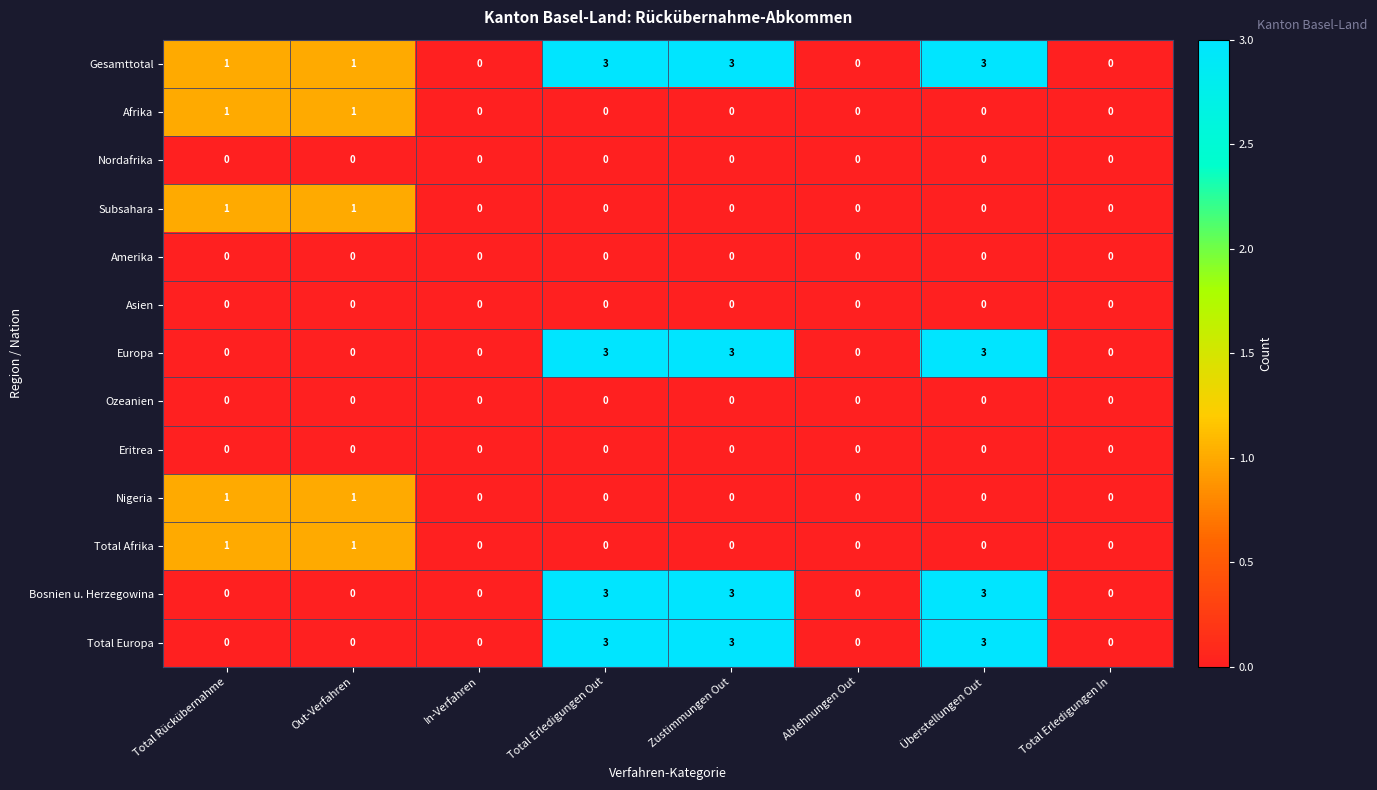

What is the total value across all series at Total Rückübernahme?

5